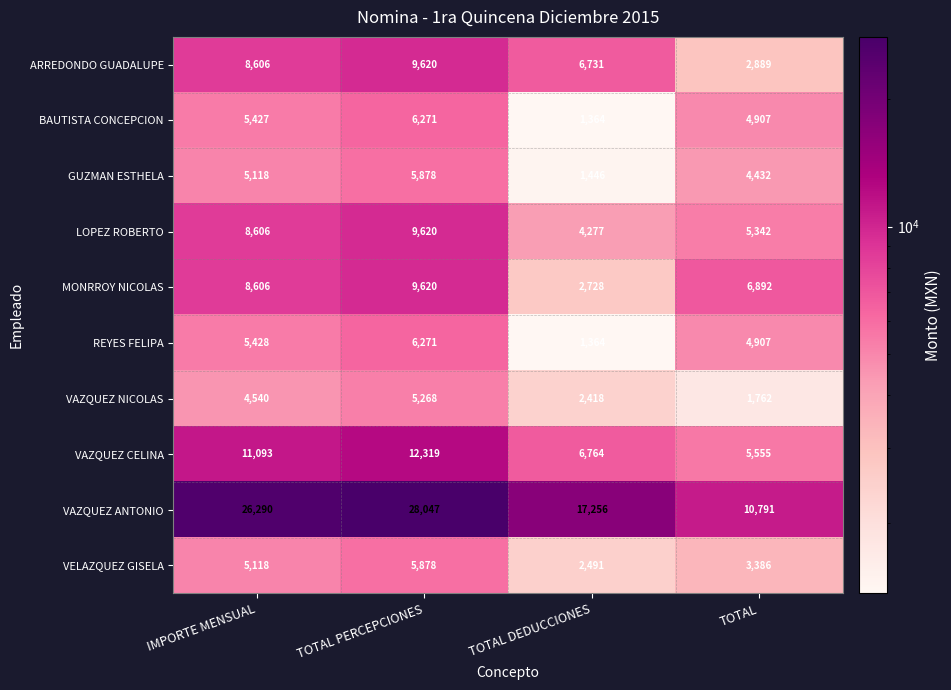

Which label corresponds to the smallest value in the chart?

TOTAL DEDUCCIONES